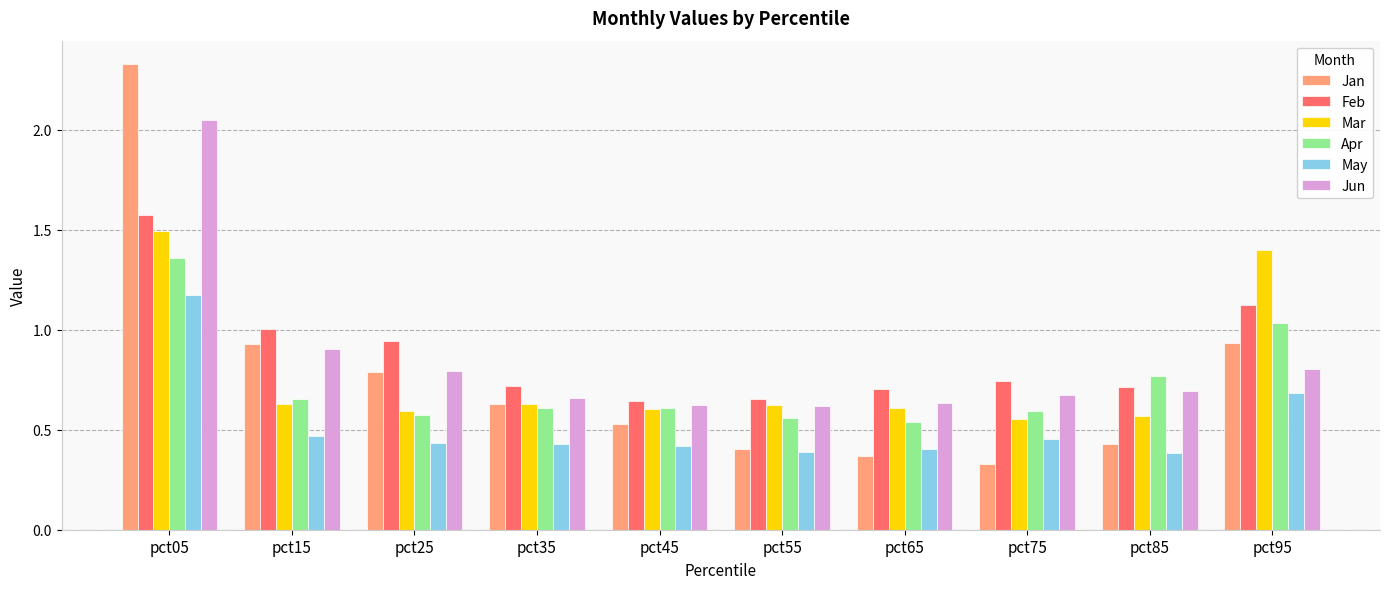

Which series changed the most between pct35 and pct75?

Jan